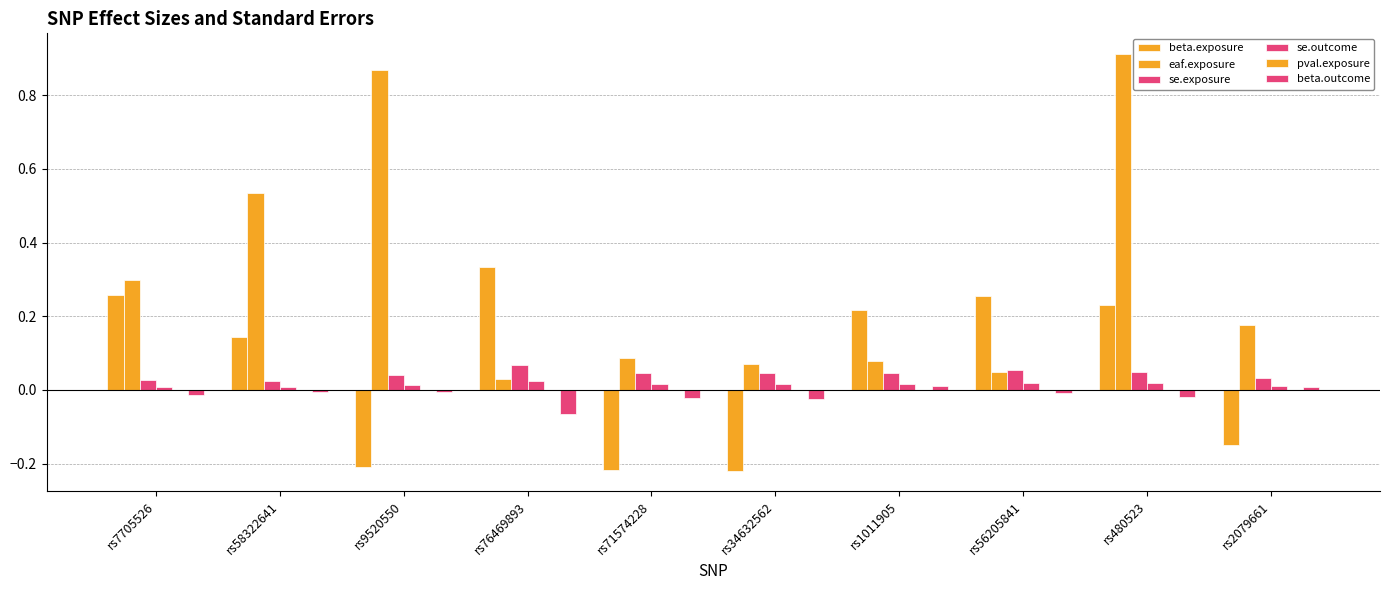

Are the bars horizontal?

No